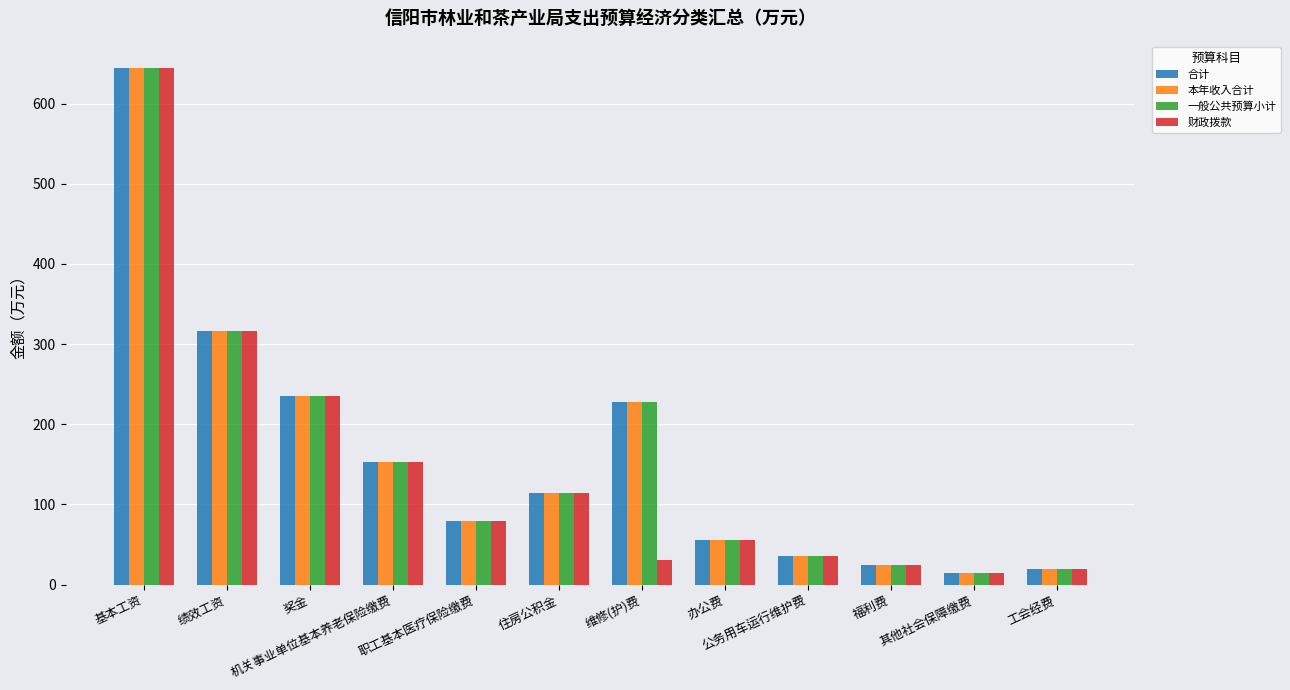

What is the maximum value shown in the chart?

645.1